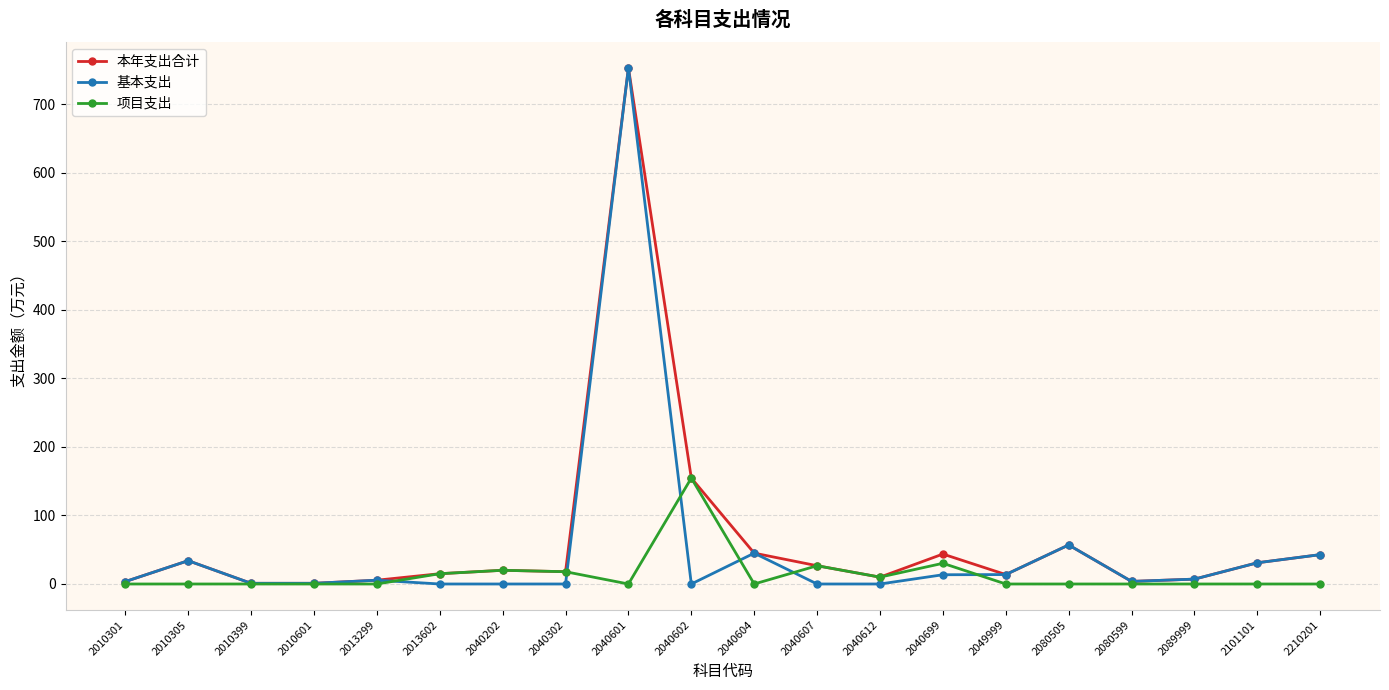

What is the difference between the highest and lowest values at 2080599?

3.8